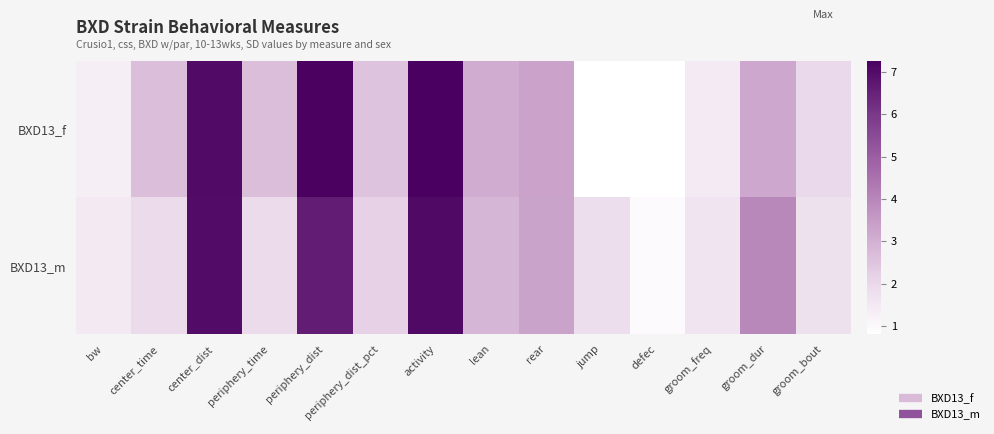

What is the spread (max minus min) of values at jump?

1.0